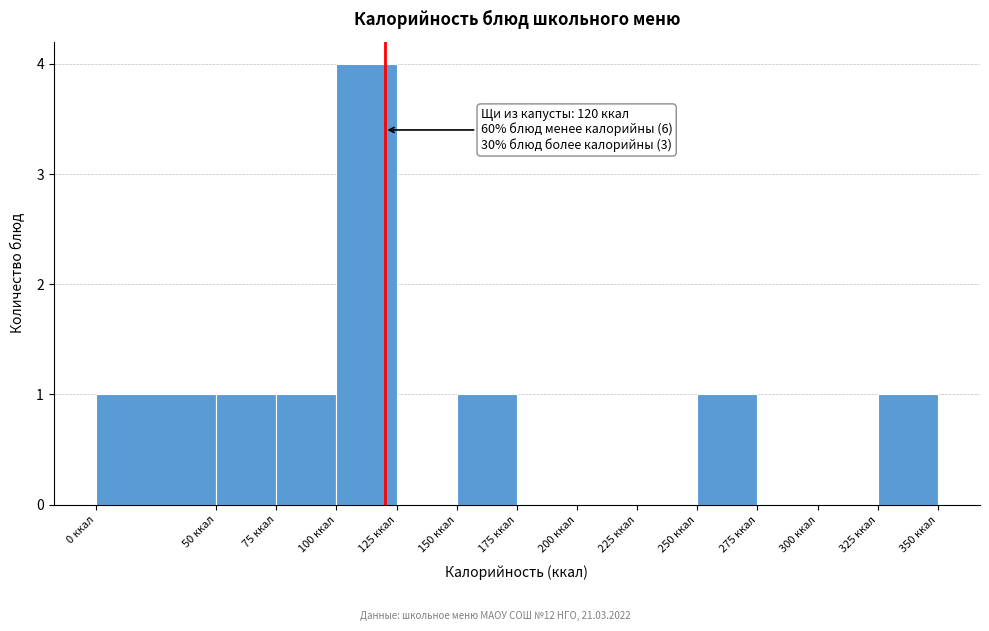

Over which range of the x-axis is the bar tallest?

100 to 125